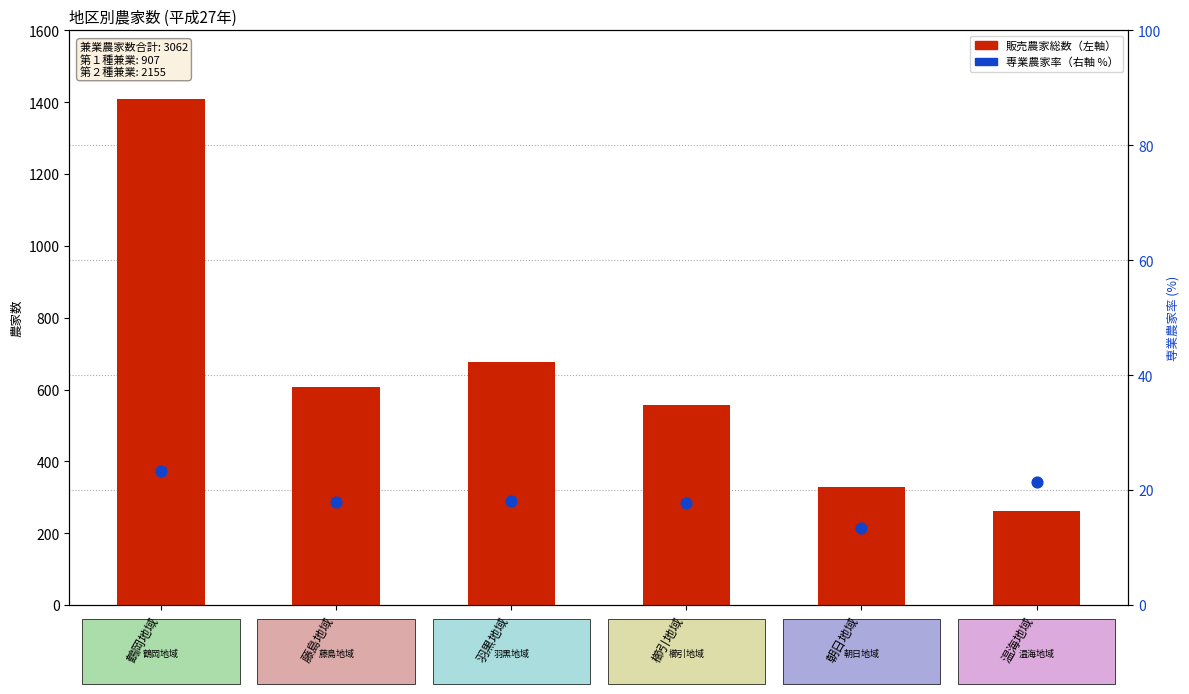

Which series has the largest total across all categories?

販売農家総数